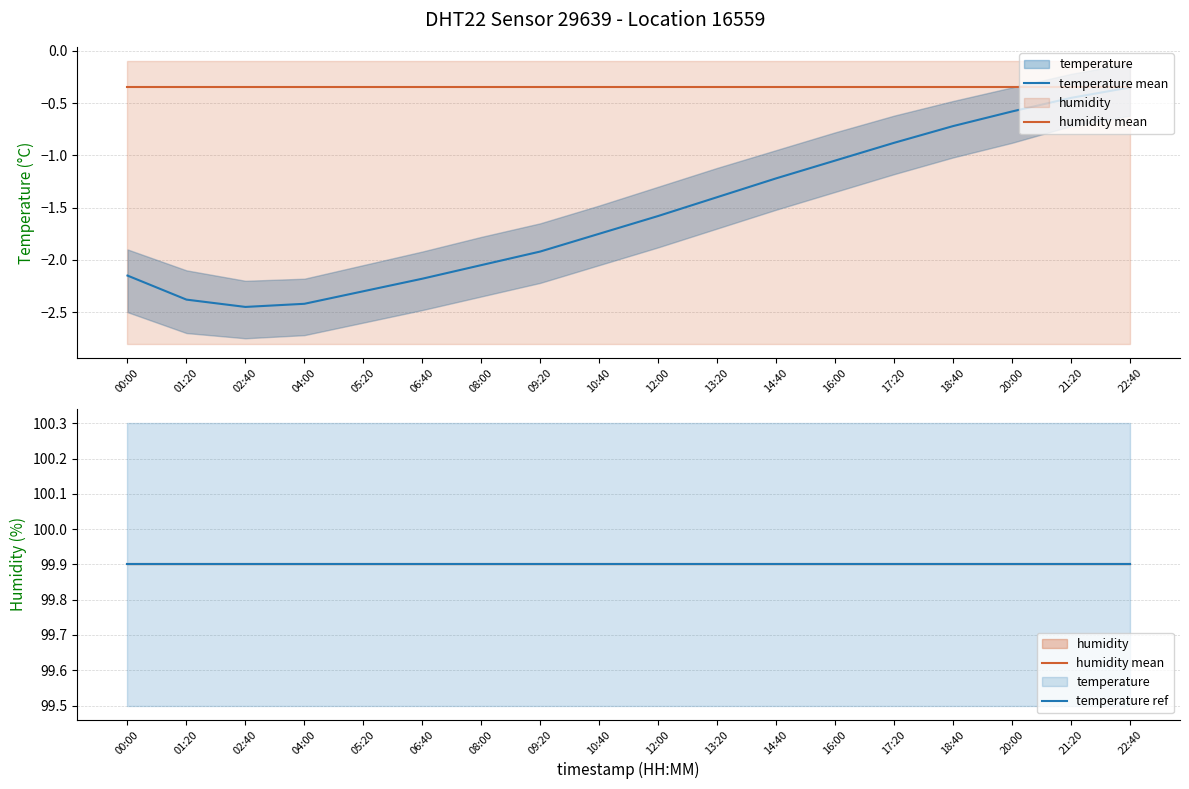

The value of temperature mean at 05:20 is -1.0. True or false?

False